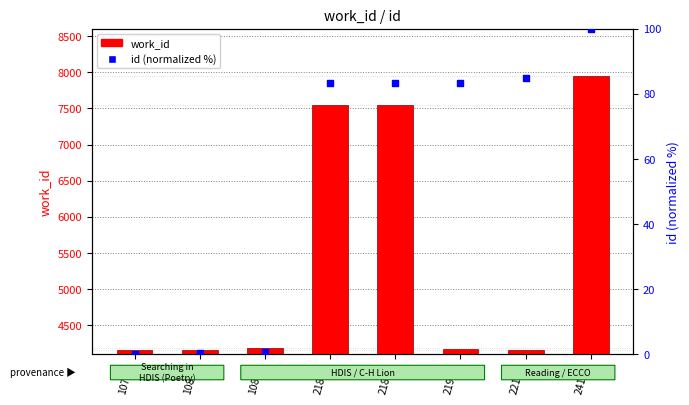

Which series has the widest spread of Y values?

work_id